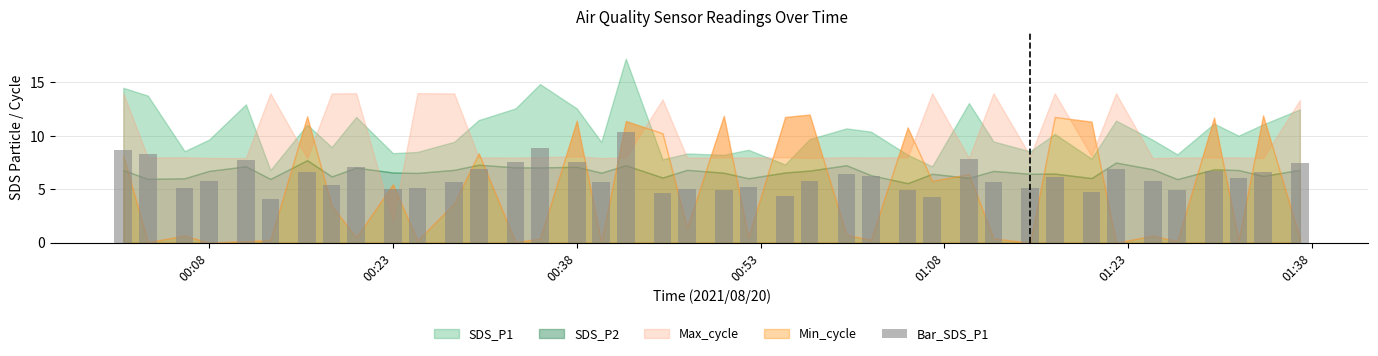

What is the value of the 28th bar from the left?

4.3